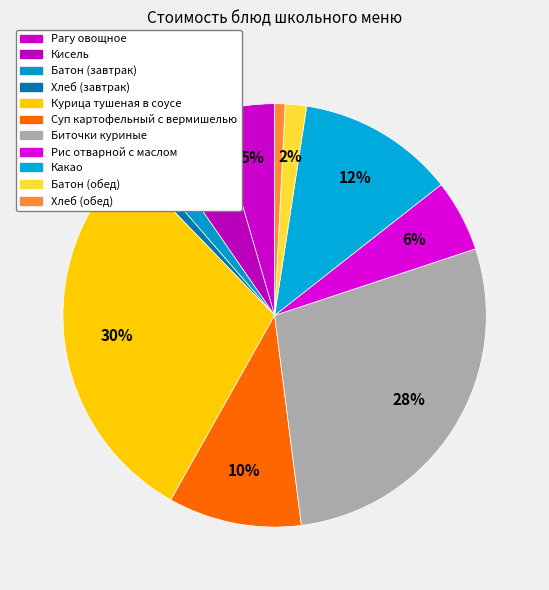

What is the ratio of the value at Хлеб (завтрак) to the value at Какао?

0.1